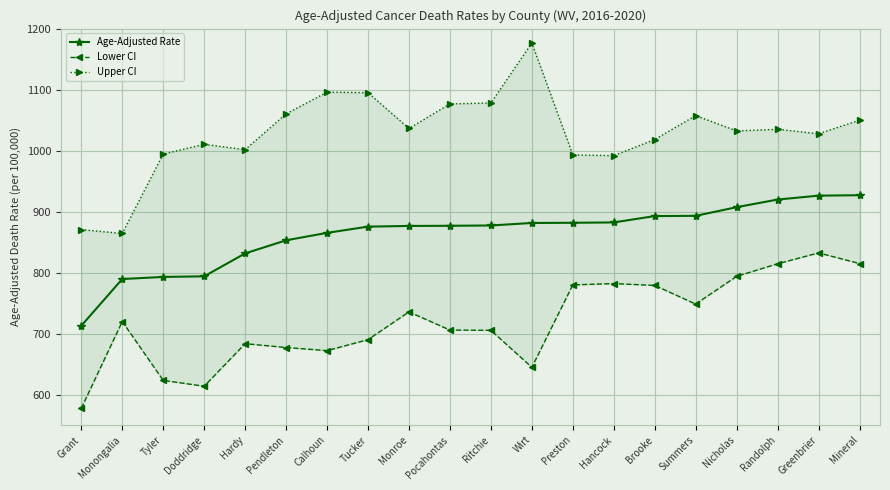

Between Ritchie and Summers, which is larger?

Summers